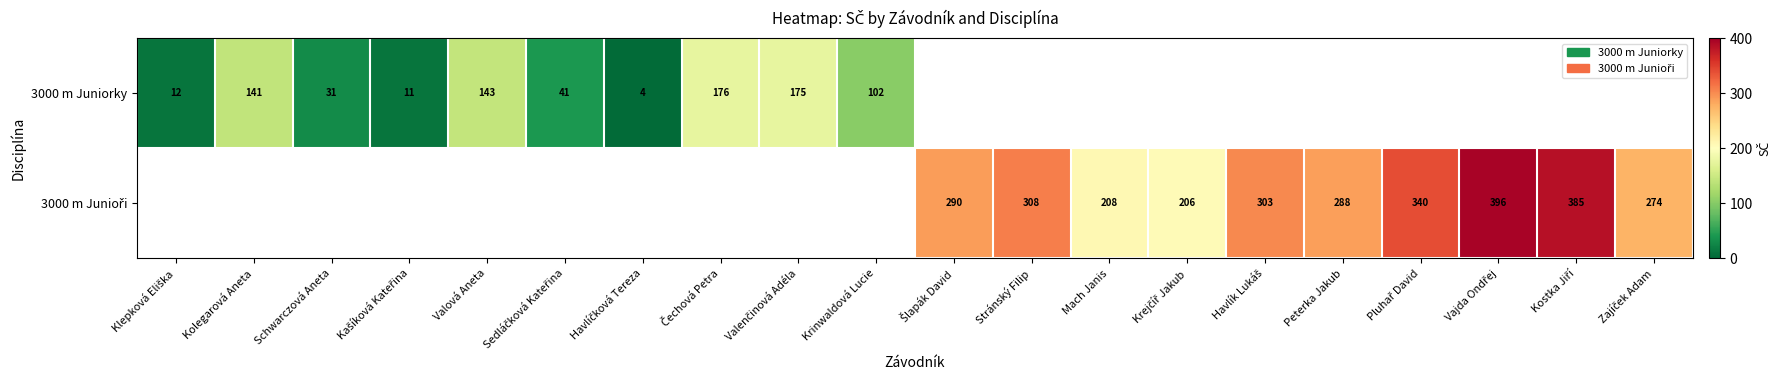

Which category has the lowest value in the 3000 m Juniorky series?

Havlíčková Tereza